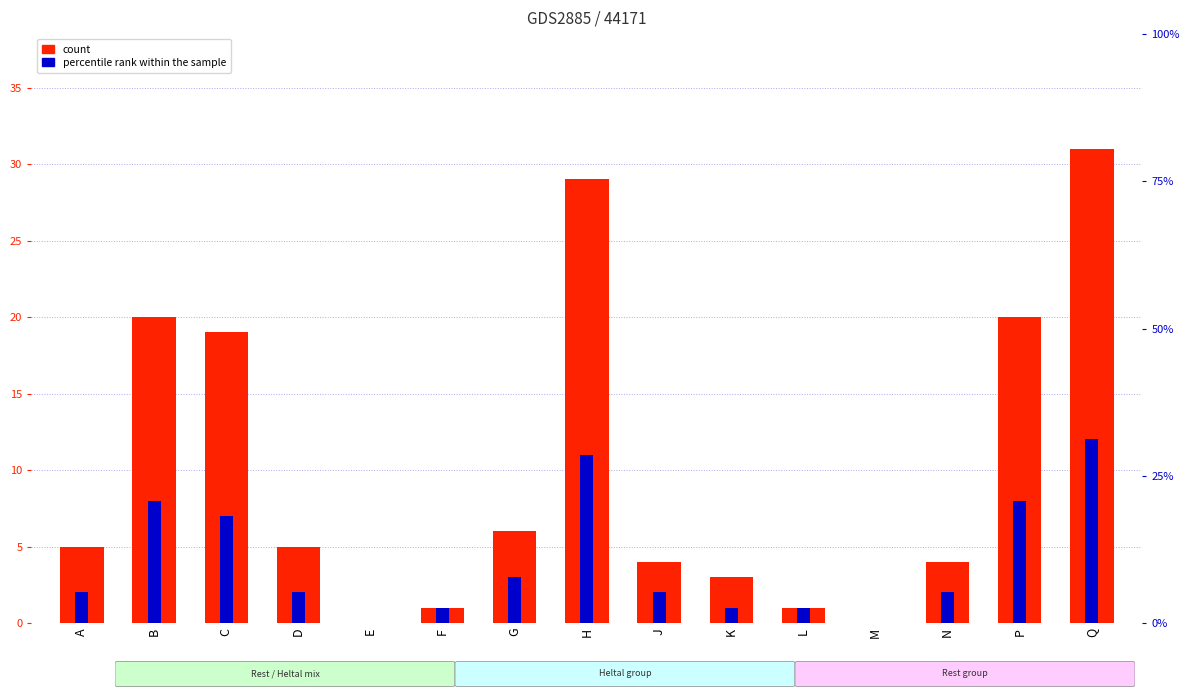

What are all the series names shown in the legend?

count, percentile rank within the sample